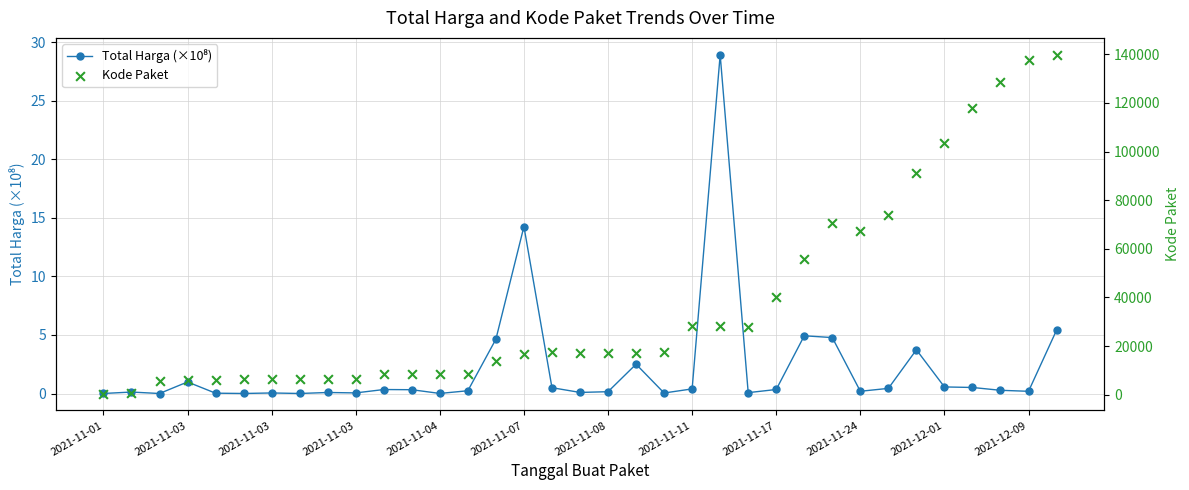

What are all the series names shown in the legend?

Total Harga (×10⁸), Kode Paket